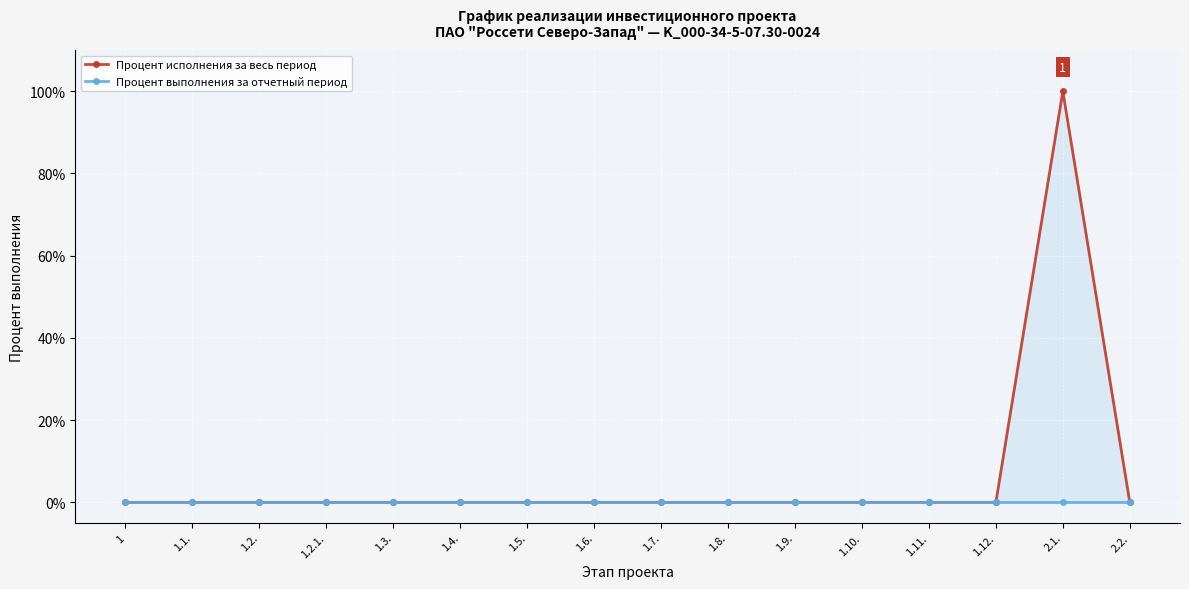

Reading right to left, what are all the values shown in this chart?

Процент исполнения за весь период: 2.2.=0	2.1.=100	1.12.=0	1.11.=0	1.10.=0	1.9.=0	1.8.=0	1.7.=0	1.6.=0	1.5.=0	1.4.=0	1.3.=0	1.2.1.=0	1.2.=0	1.1.=0	1=0
Процент выполнения за отчетный период: 2.2.=0	2.1.=0	1.12.=0	1.11.=0	1.10.=0	1.9.=0	1.8.=0	1.7.=0	1.6.=0	1.5.=0	1.4.=0	1.3.=0	1.2.1.=0	1.2.=0	1.1.=0	1=0